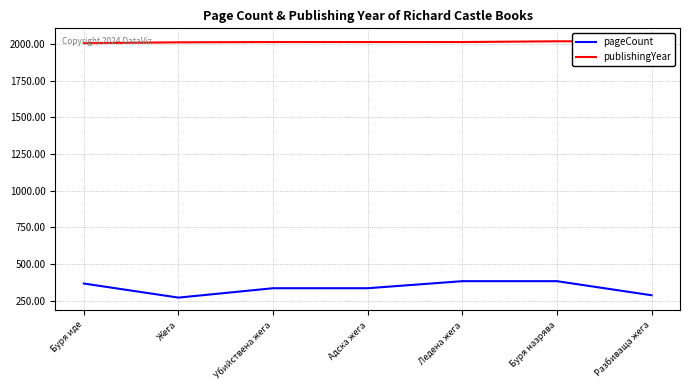

Which category has the highest value in the pageCount series?

Ледена жега